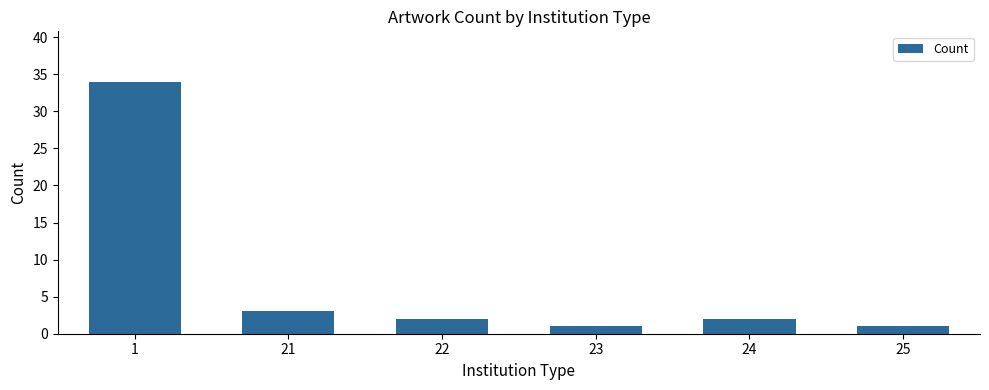

Reading right to left, transcribe all the data shown in this chart.

1	2	1	2	3	34